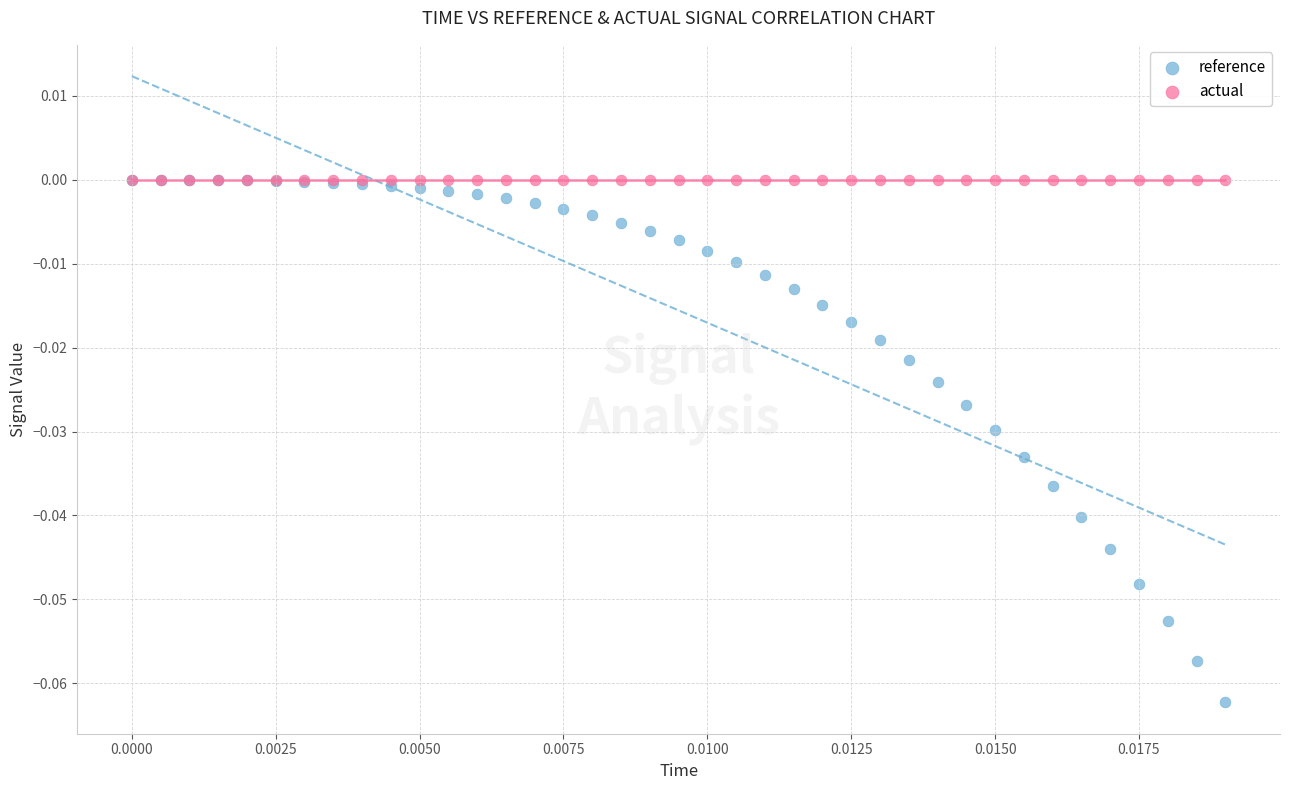

What are all the series names shown in the legend?

reference, actual